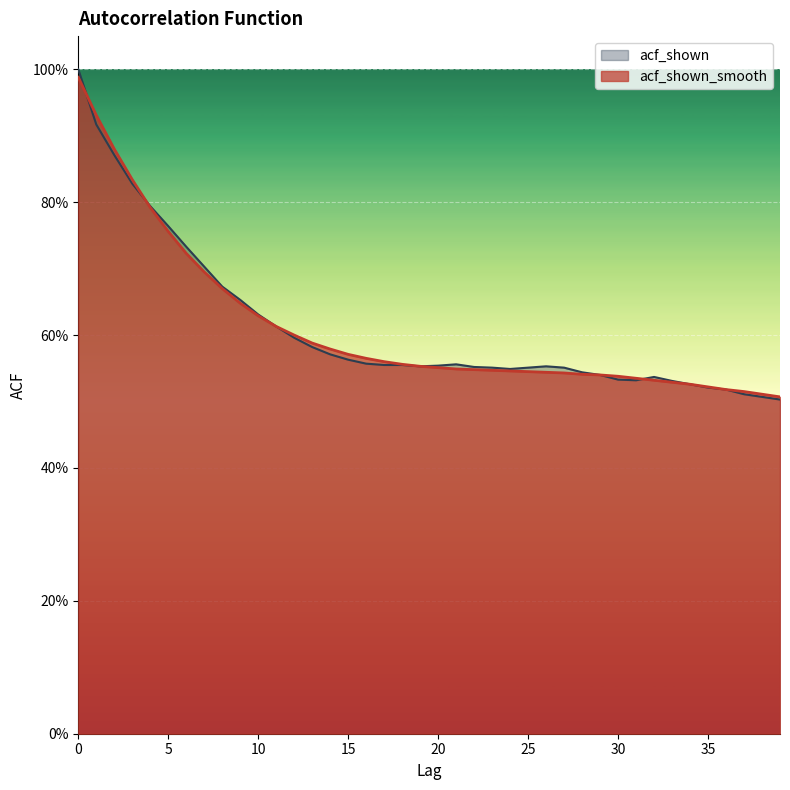

At how many categories does at least one series exceed 0?

40